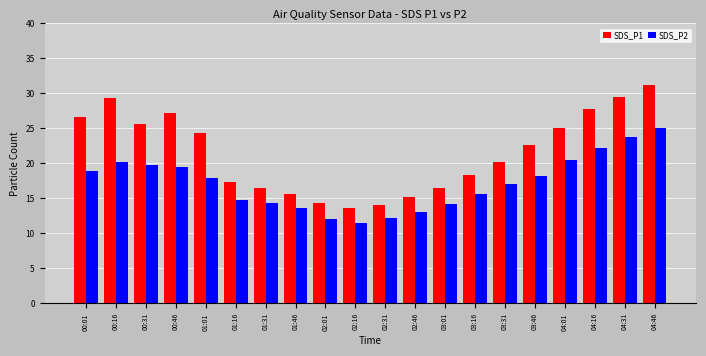

What is the sum of all SDS_P1 values?

430.9